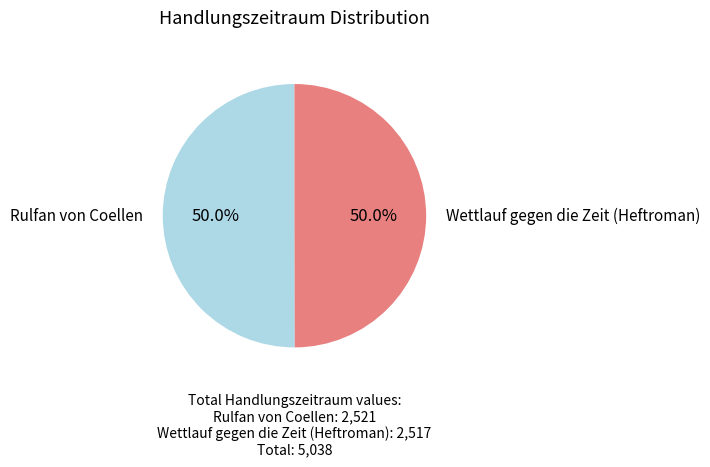

How many segments does this pie chart have?

2